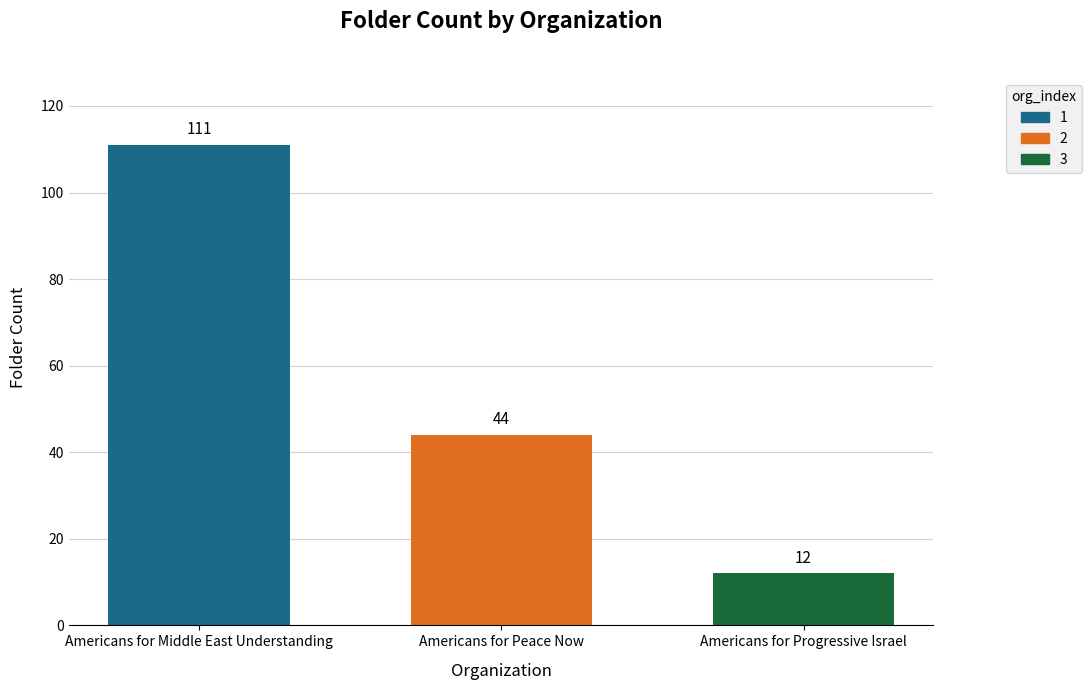

How many bars are there in total?

3